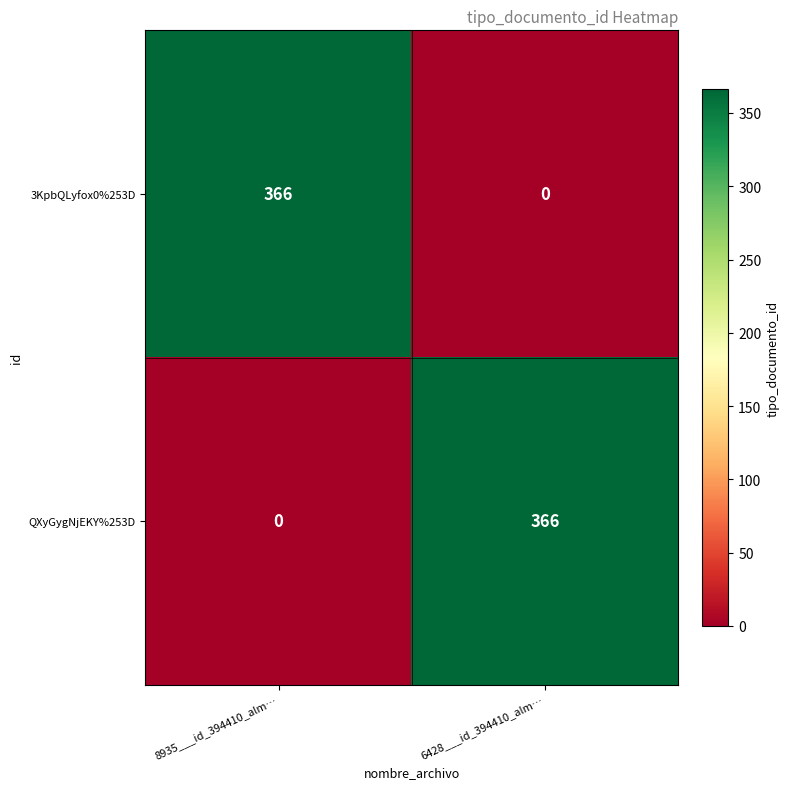

What is the maximum value for 3KpbQLyfox0%253D?

366